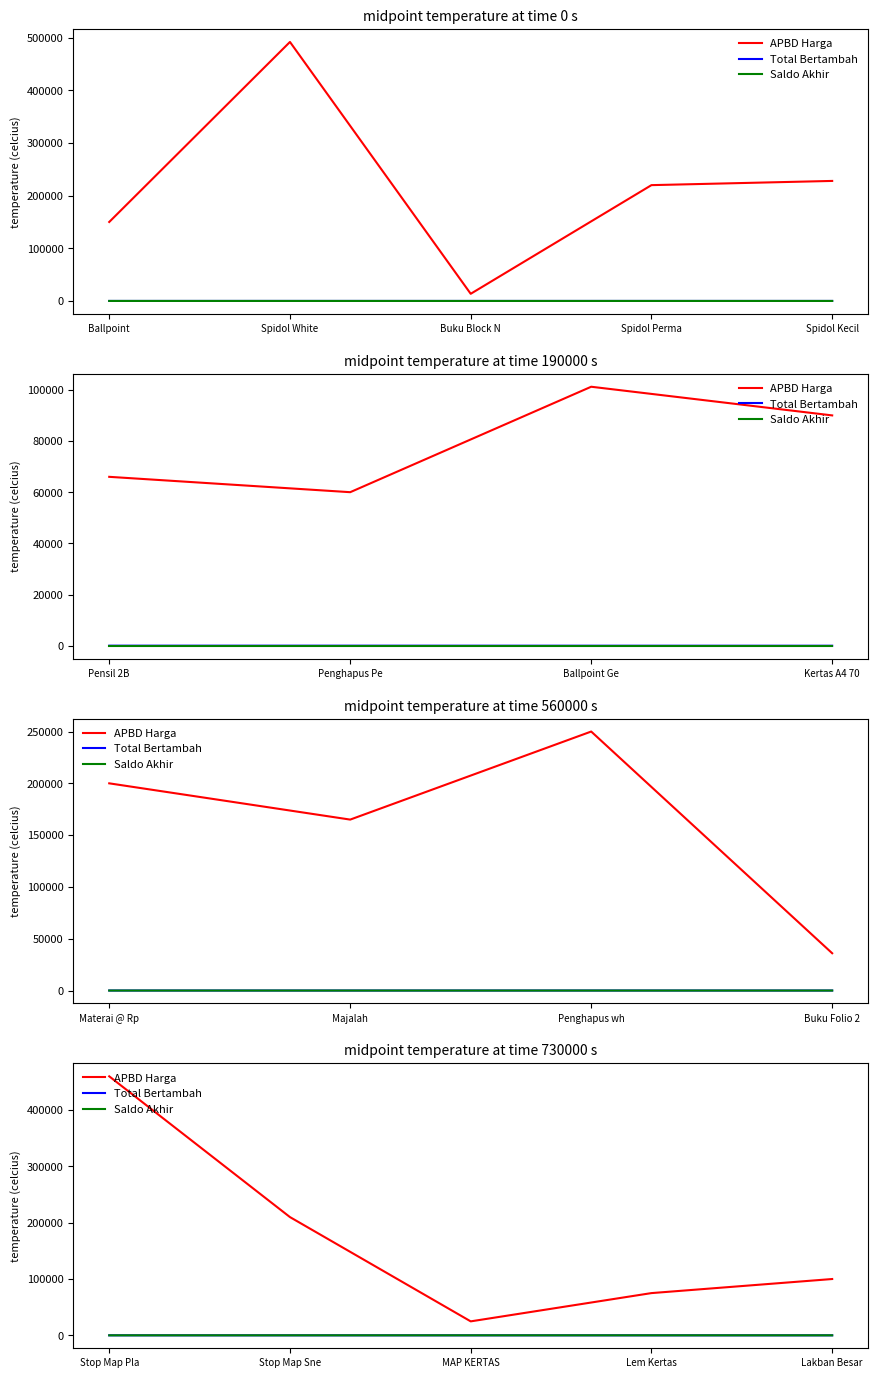

Is the value of Total Bertambah at Lakban Besar greater than the value of APBD Harga at Lem Kertas?

No